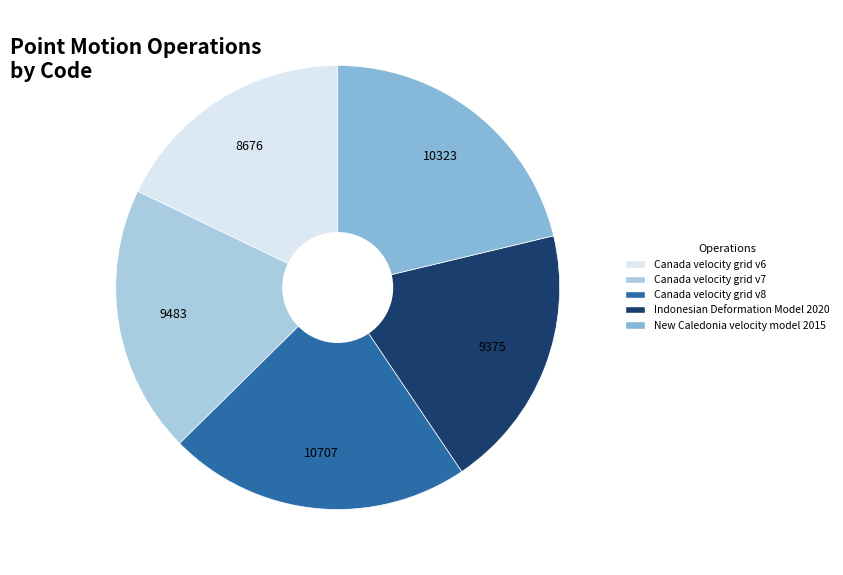

Which slice is the largest?

Canada velocity grid v8